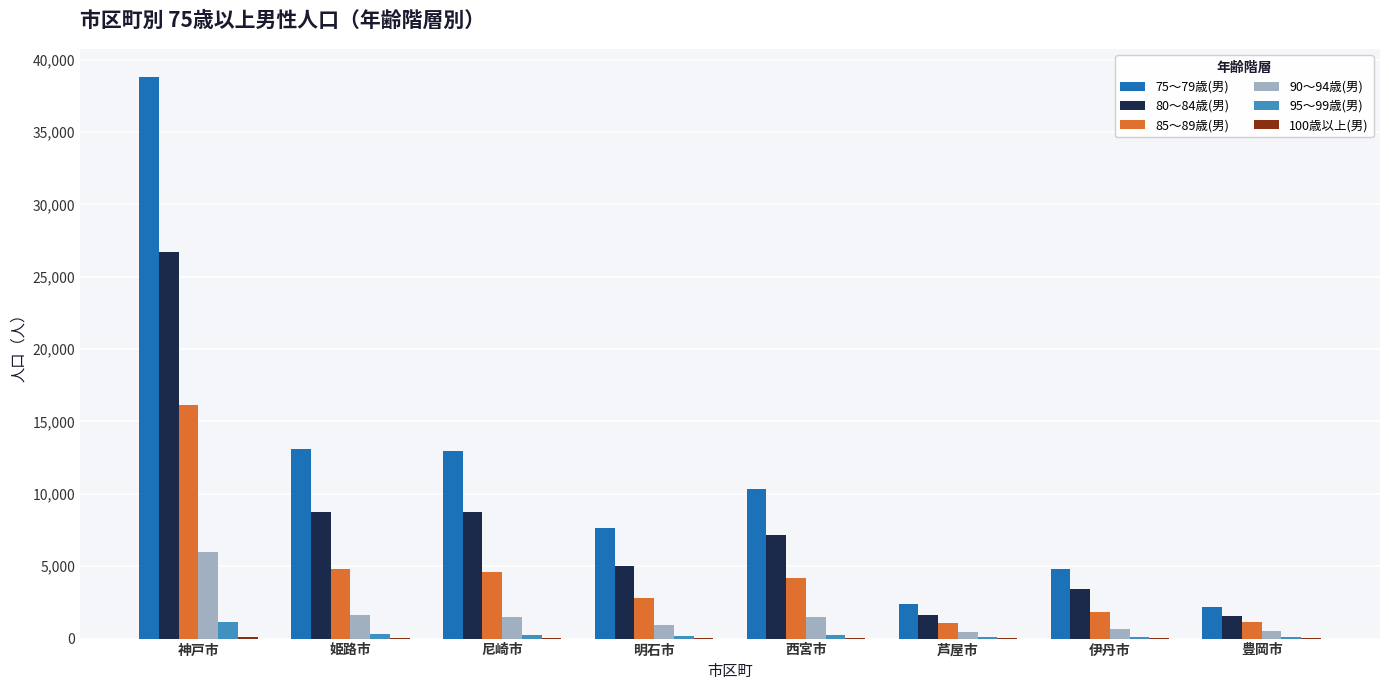

The 80～84歳(男) series shows 1640 at 芦屋市. True or false?

True